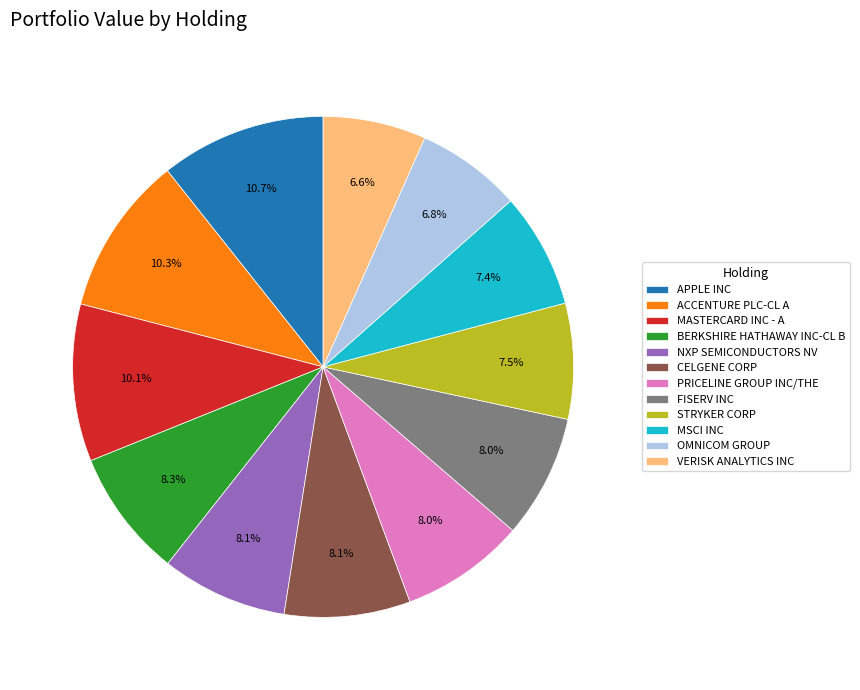

What is the ratio of the value at ACCENTURE PLC-CL A to the value at NXP SEMICONDUCTORS NV?

1.3